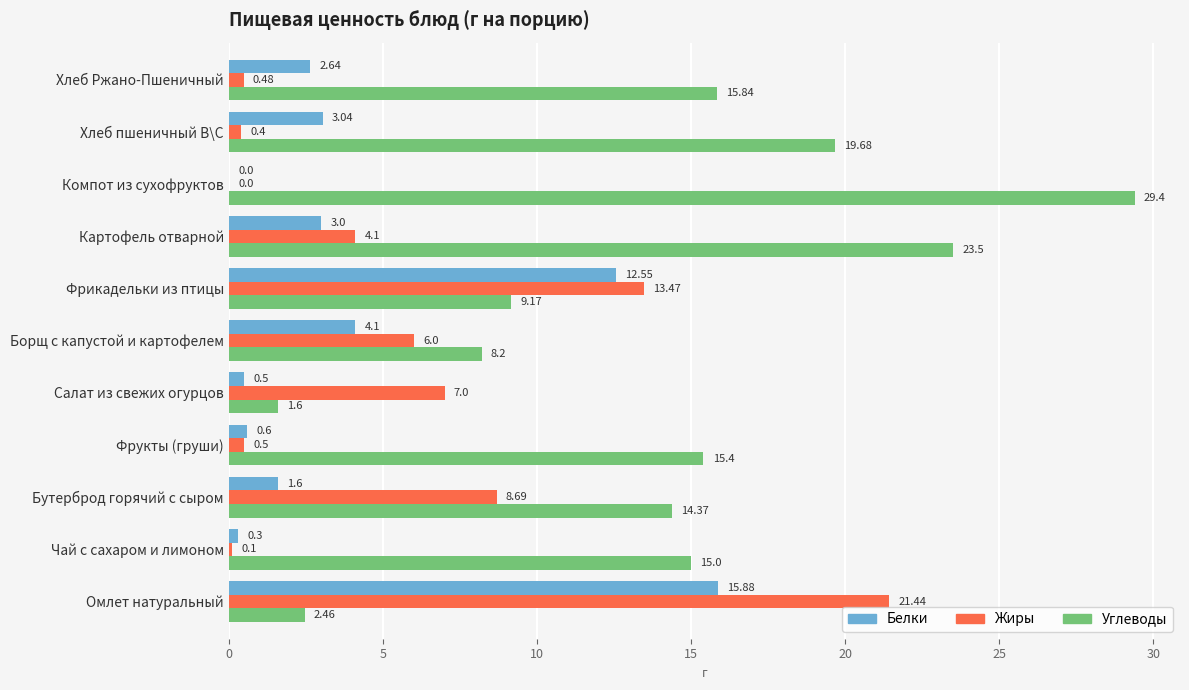

Between Чай с сахаром и лимоном and Фрикадельки из птицы, which series saw the biggest shift?

Жиры